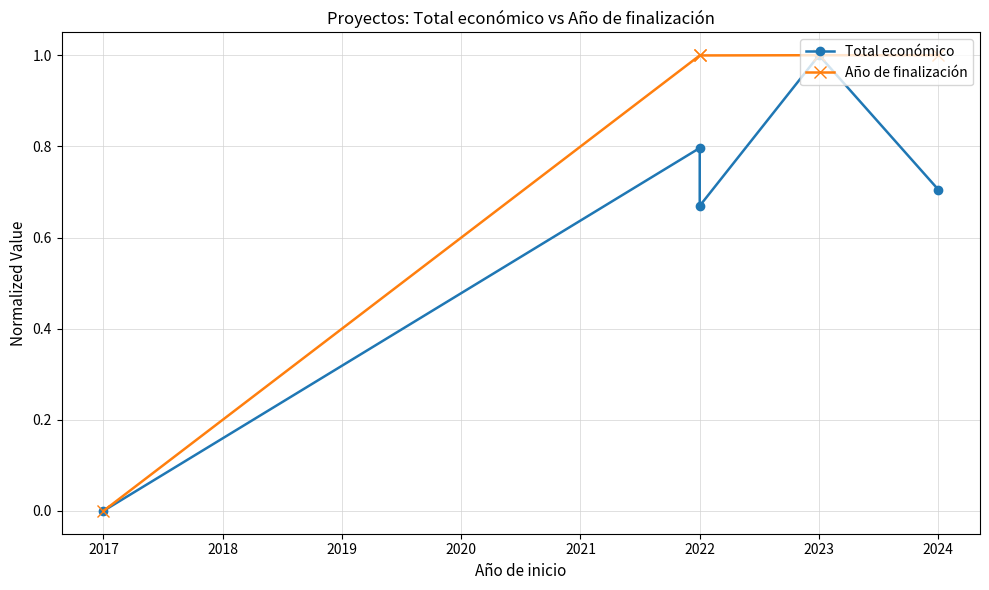

The value of Total económico at 2023 is 1.6. True or false?

False